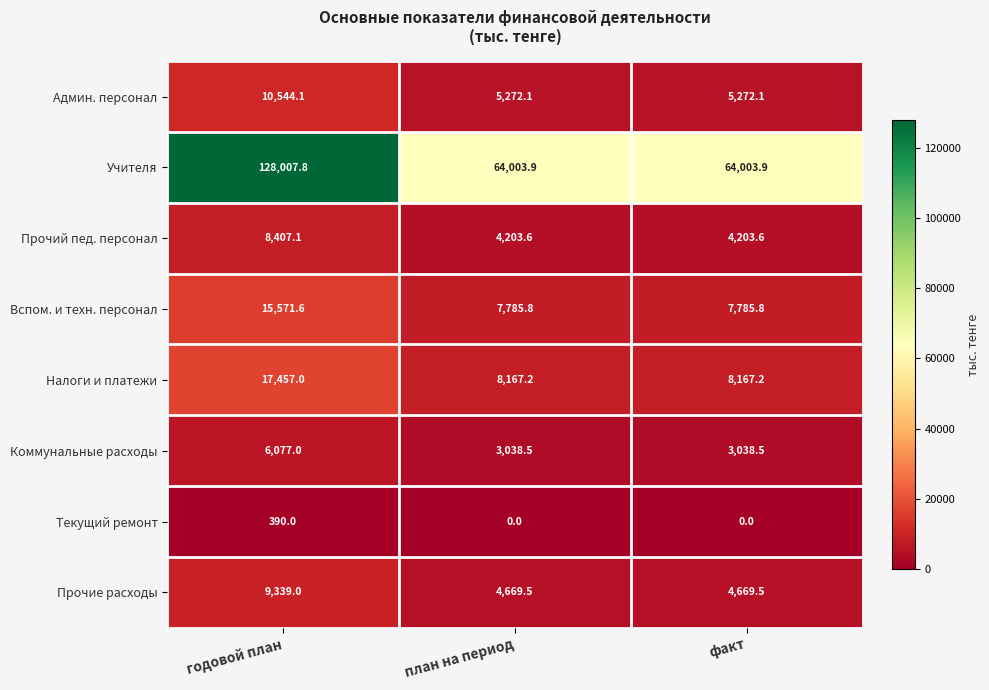

What value does the Прочий пед. персонал series have at план на период?

4203.6